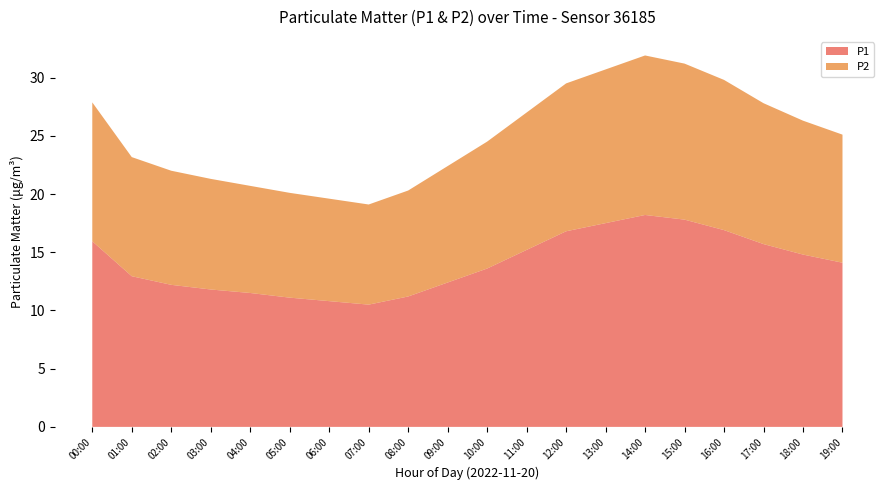

Reading right to left, what are all the values shown in this chart?

P1: 19:00=14.1	18:00=14.8	17:00=15.7	16:00=16.9	15:00=17.8	14:00=18.2	13:00=17.5	12:00=16.8	11:00=15.2	10:00=13.6	09:00=12.4	08:00=11.2	07:00=10.5	06:00=10.8	05:00=11.1	04:00=11.5	03:00=11.8	02:00=12.2	01:00=12.9	00:00=15.9
P2: 19:00=11.0	18:00=11.5	17:00=12.1	16:00=12.9	15:00=13.4	14:00=13.7	13:00=13.2	12:00=12.7	11:00=11.8	10:00=10.9	09:00=10.0	08:00=9.1	07:00=8.6	06:00=8.8	05:00=9.0	04:00=9.2	03:00=9.5	02:00=9.8	01:00=10.2	00:00=11.9